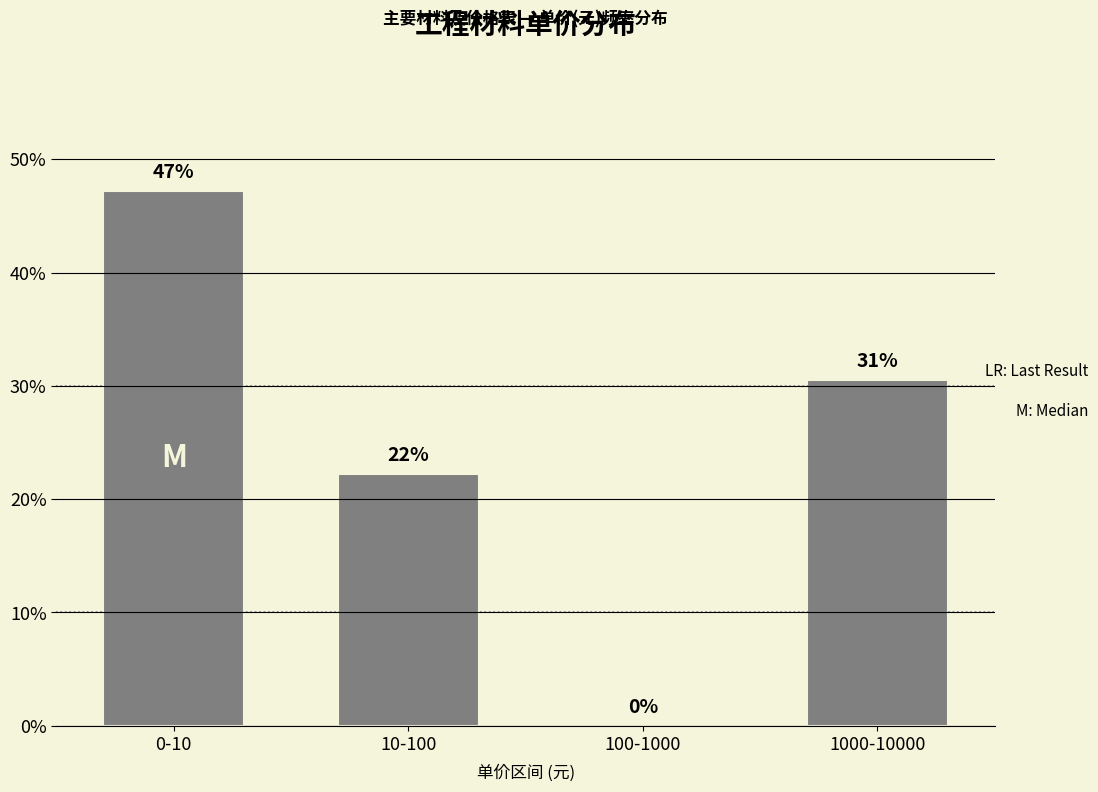

Where does the data first go above 30?

0-10